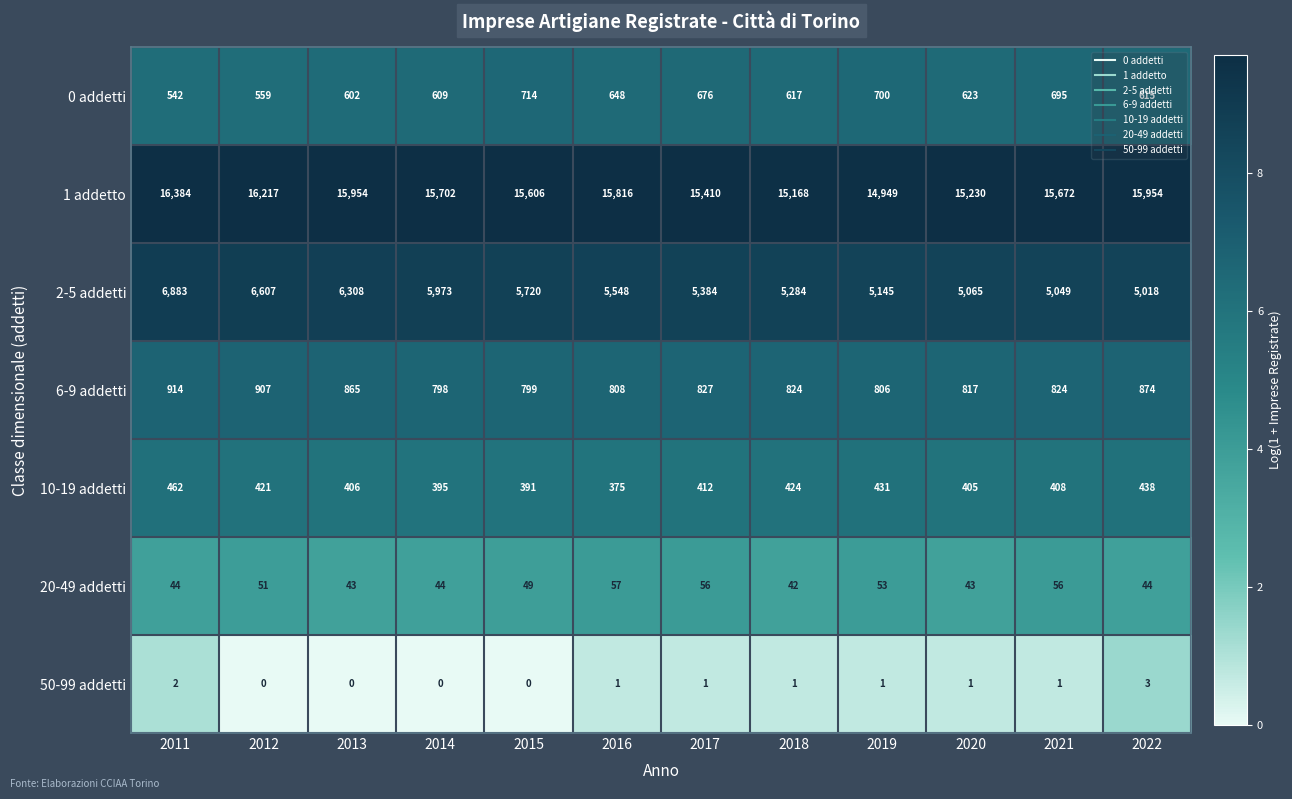

What is the sum of the 0 addetti values at 2021 and 2011?

1237